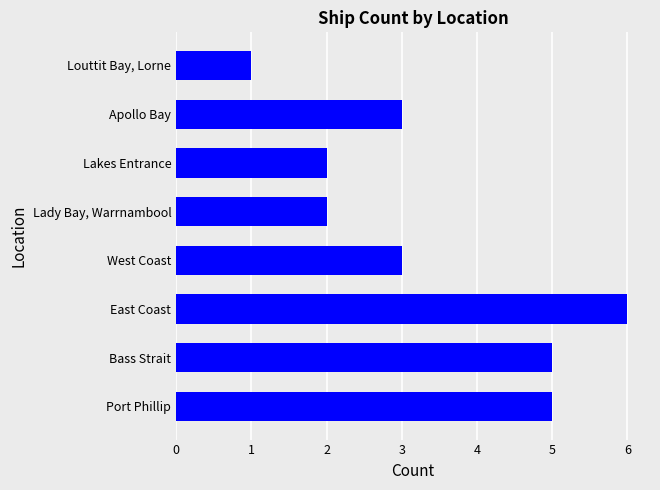

Is it true that the value at Port Phillip is 2?

False